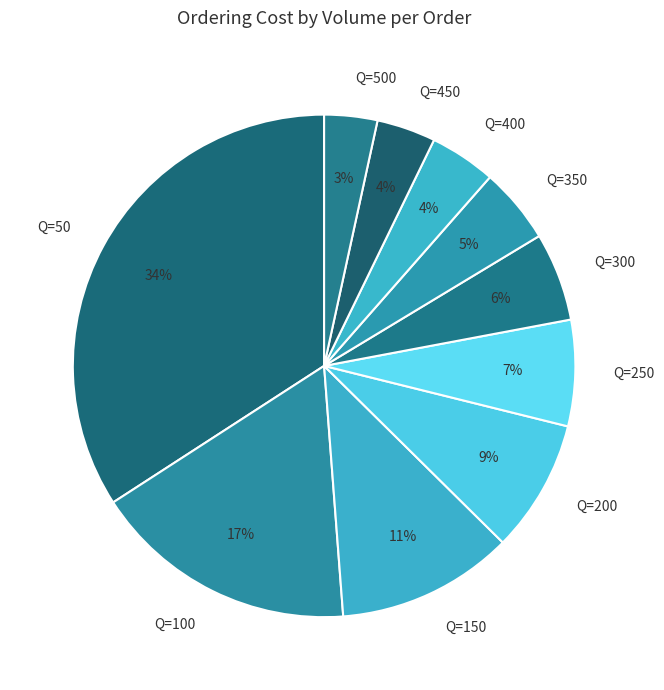

True or false: Q=450 accounts for 4% of the total.

True